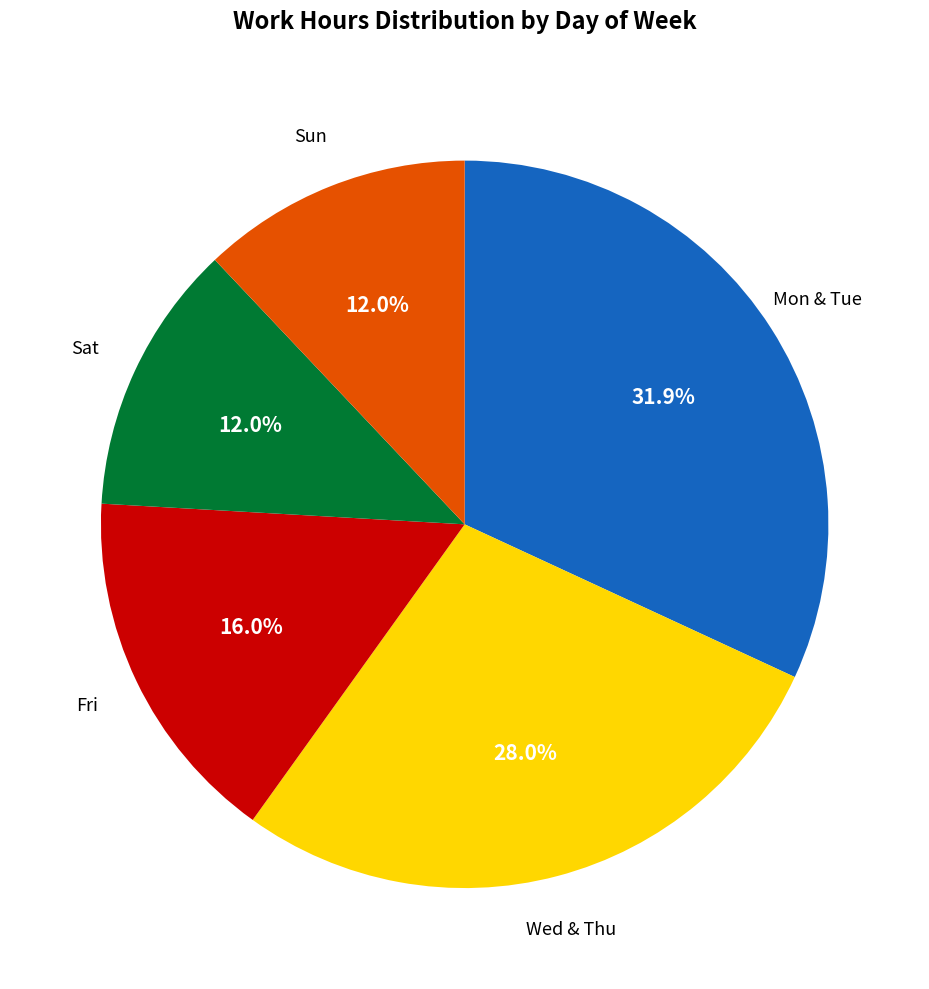

Does any single category account for the majority?

No